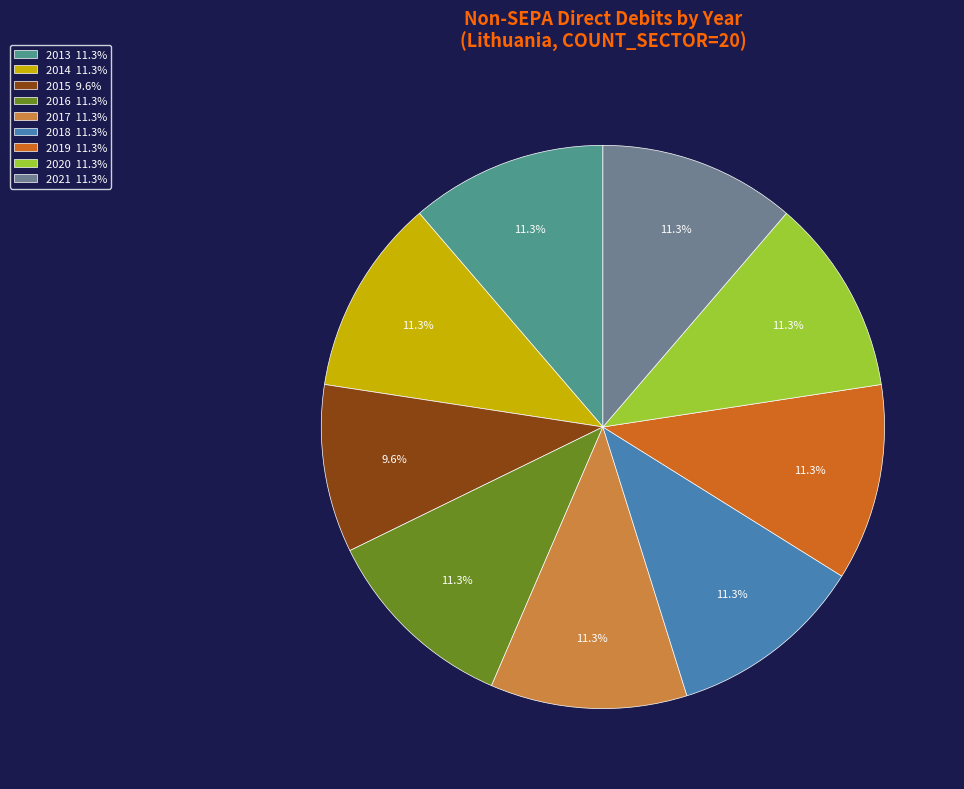

Is 2017 11.3% the majority of the pie?

No